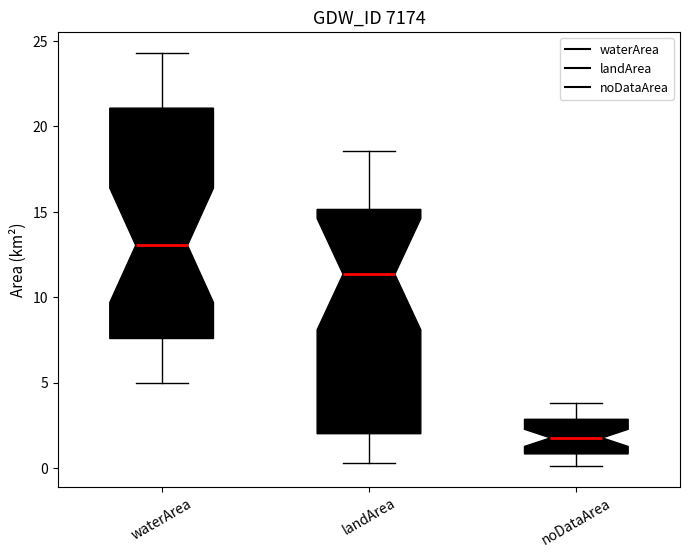

Reading left to right, transcribe this box plot: for each box, give where its median line is, the range the box spans, and where its two whiskers end, as read against the y-axis. The values are not printed on the chart, so give them approximately, as read against the axis.

waterArea: median 13.0, box 7.5 to 21.0, whiskers 5.0 to 24.5
landArea: median 11.5, box 2.0 to 15.0, whiskers 0.5 to 18.5
noDataArea: median 2.0, box 1.0 to 3.0, whiskers 0.0 to 4.0